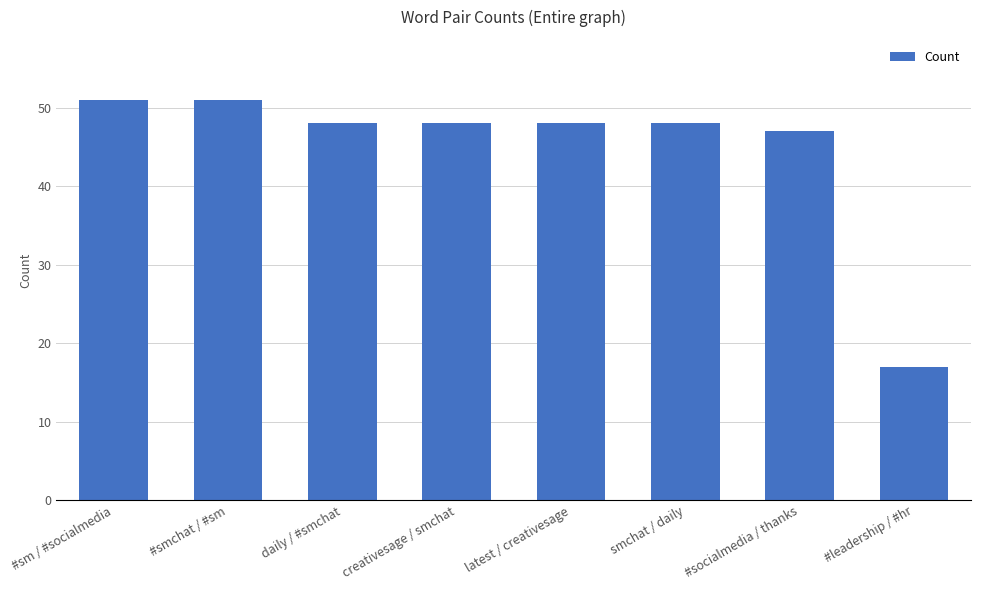

What is the difference between the second highest and minimum values?

34